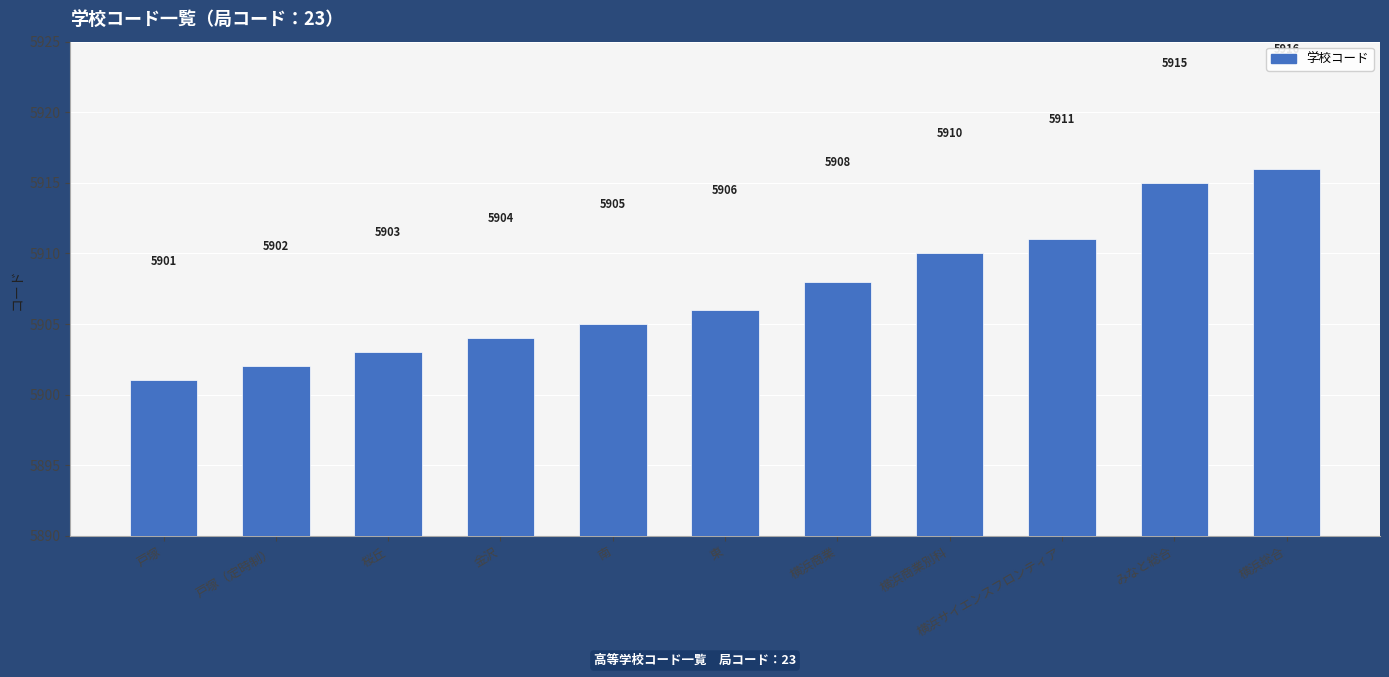

Which category has the lowest value across all series?

戸塚